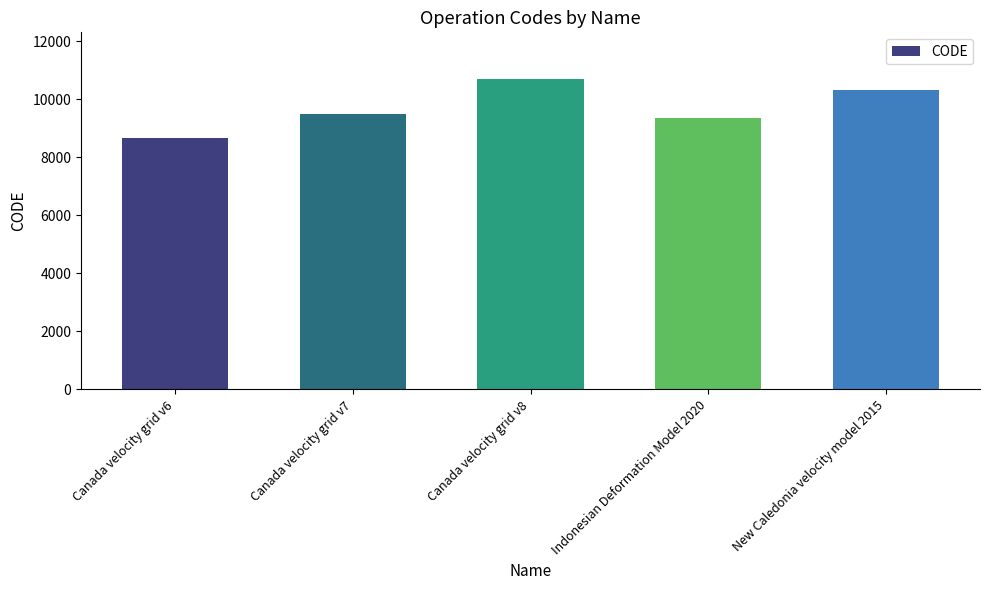

Are the bars grouped side by side (vs. stacked)?

No